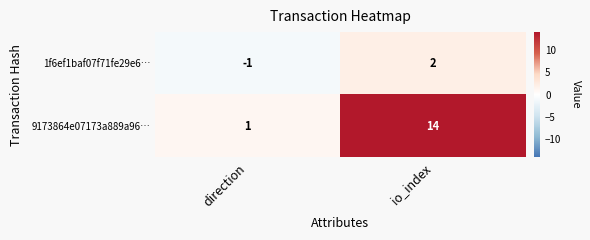

What is the difference between the 1f6ef1baf07f71fe29e6… values at io_index and direction?

3